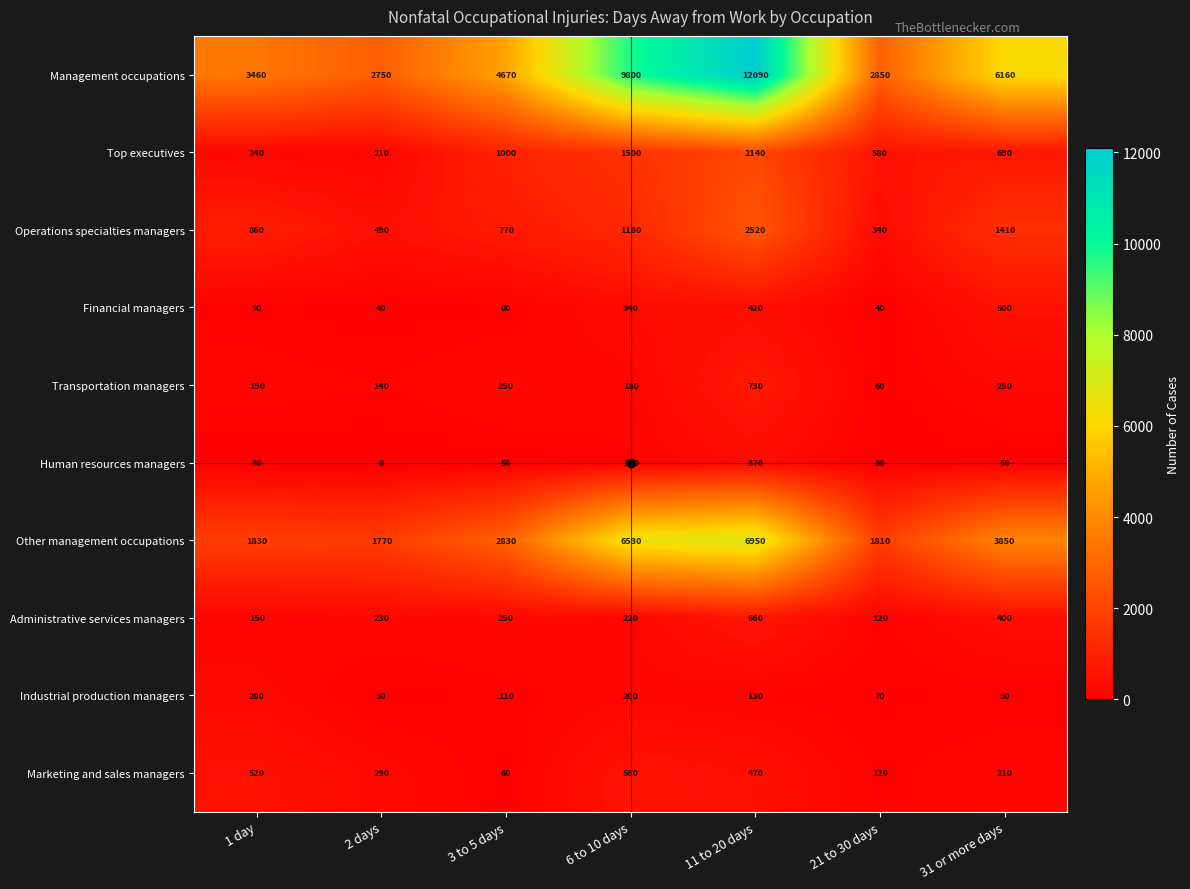

Is the value of Transportation managers at 1 day greater than the value of Other management occupations at 31 or more days?

No